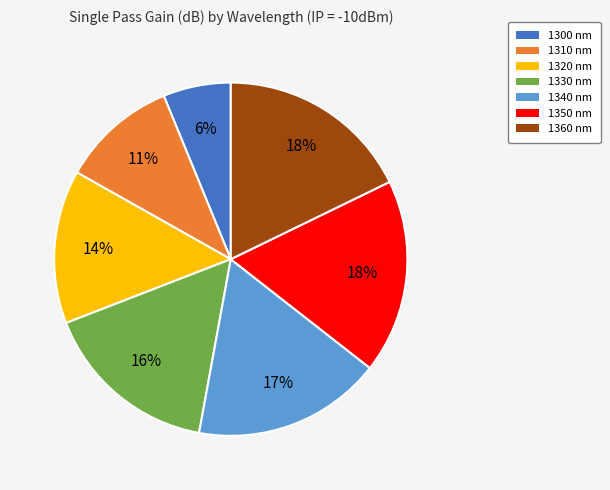

To the nearest percent, what portion does 1340 nm represent?

17%